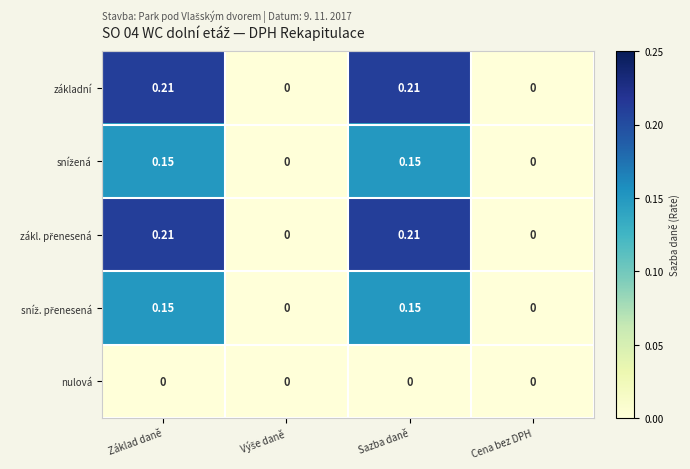

Between Výše daně and Cena bez DPH, which is larger?

Výše daně